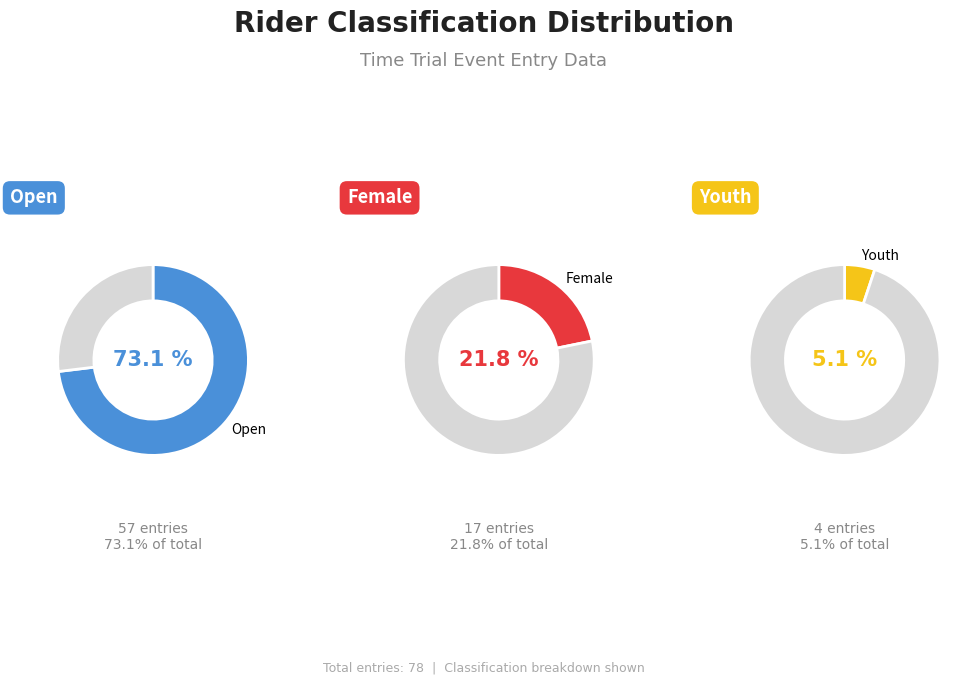

To the nearest percent, what is the combined percentage of Open and Youth?

78%